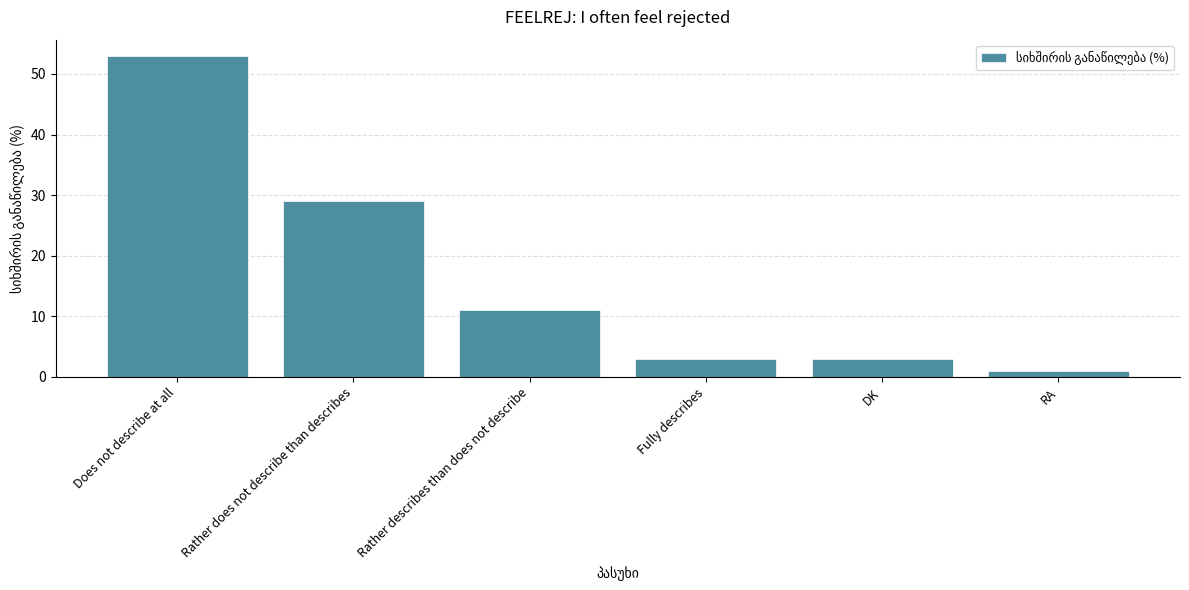

What position from the left is Fully describes?

4